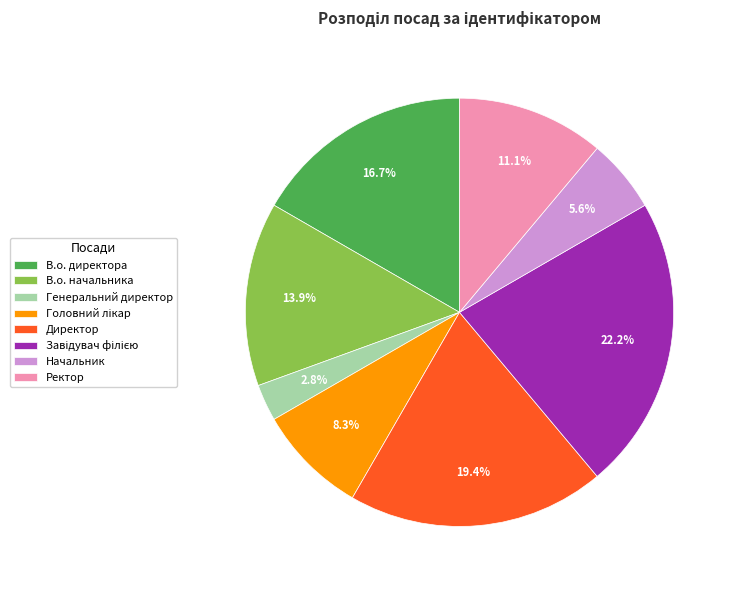

Is the sum of В.о. директора and В.о. начальника greater than half?

No